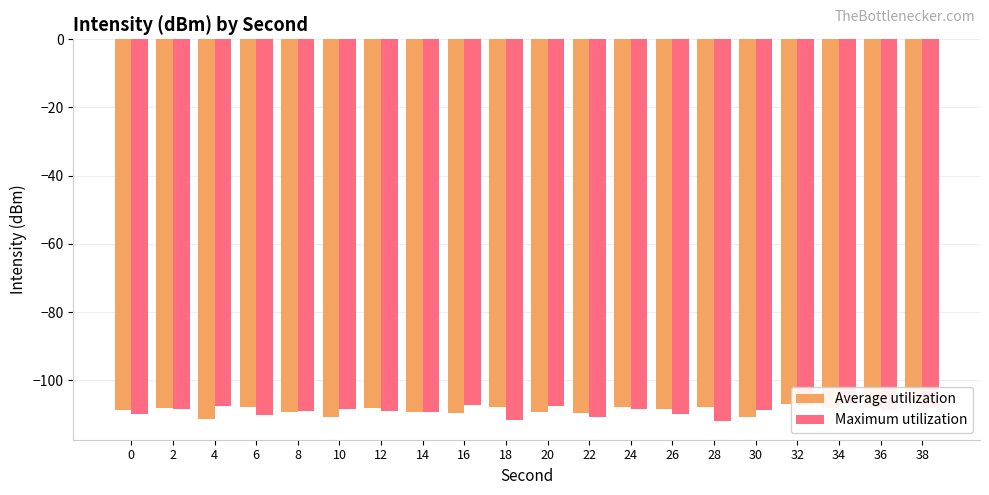

How many bars are there in each group?

2